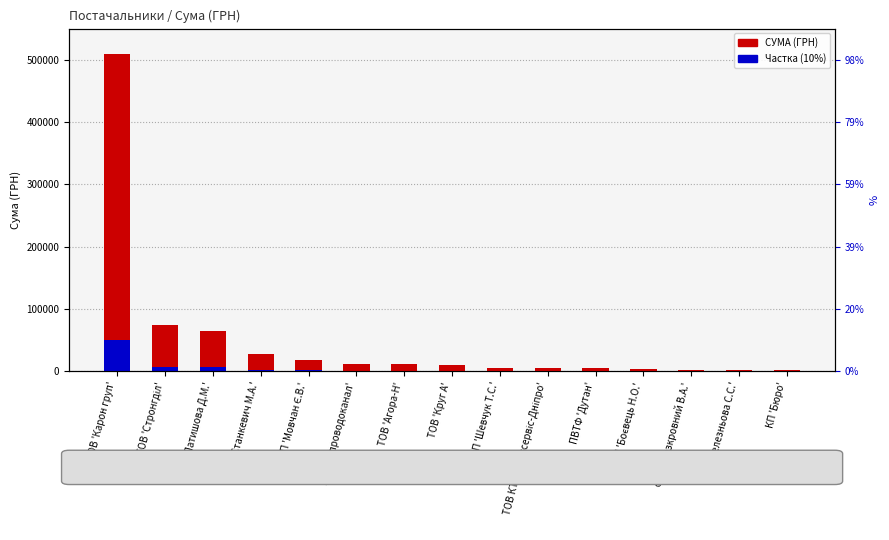

At which category is the sum across all series the highest?

ТОВ 'Карон груп'